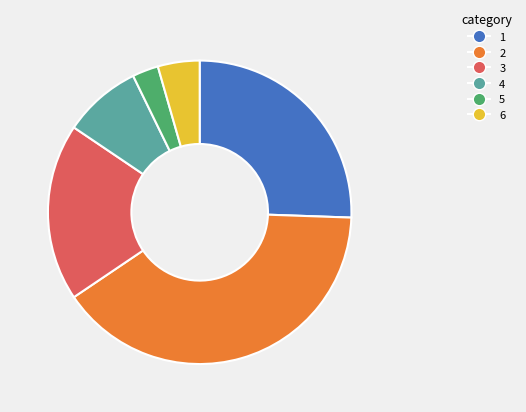

The 6 slice represents 4% of the pie. True or false?

True